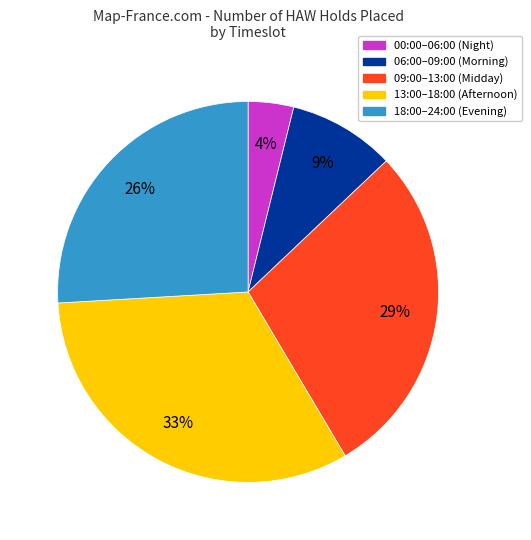

Is there any slice that represents more than half of the pie?

No